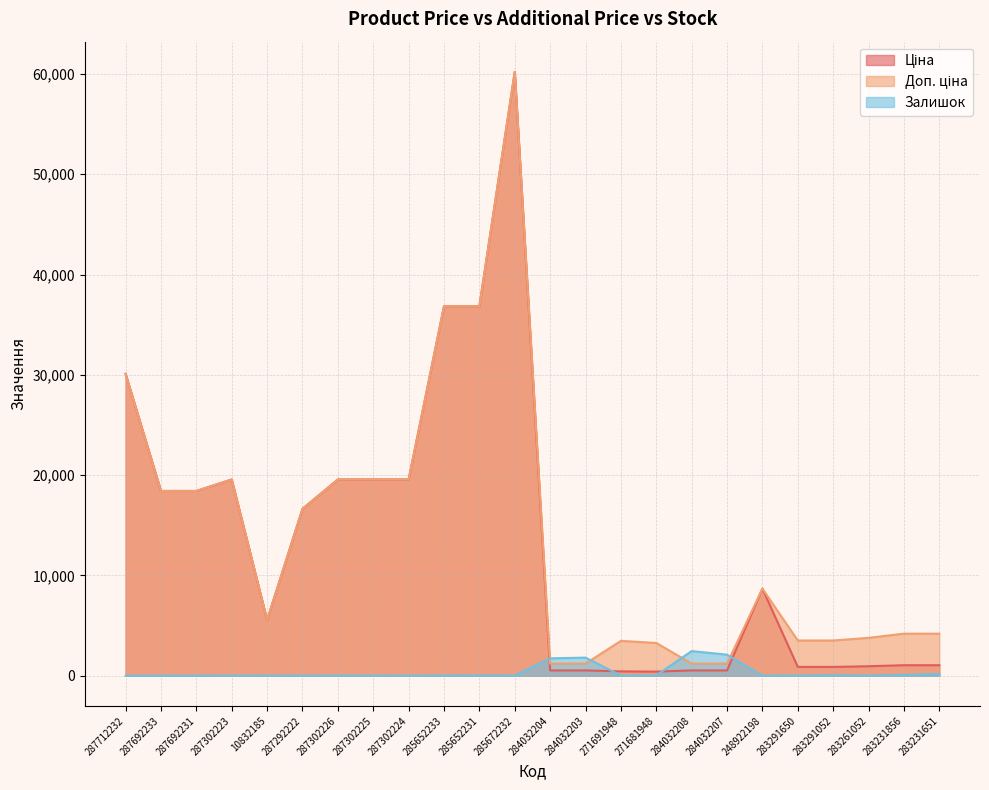

What is the difference between the maximum and minimum values in the Доп. ціна series?

58994.9